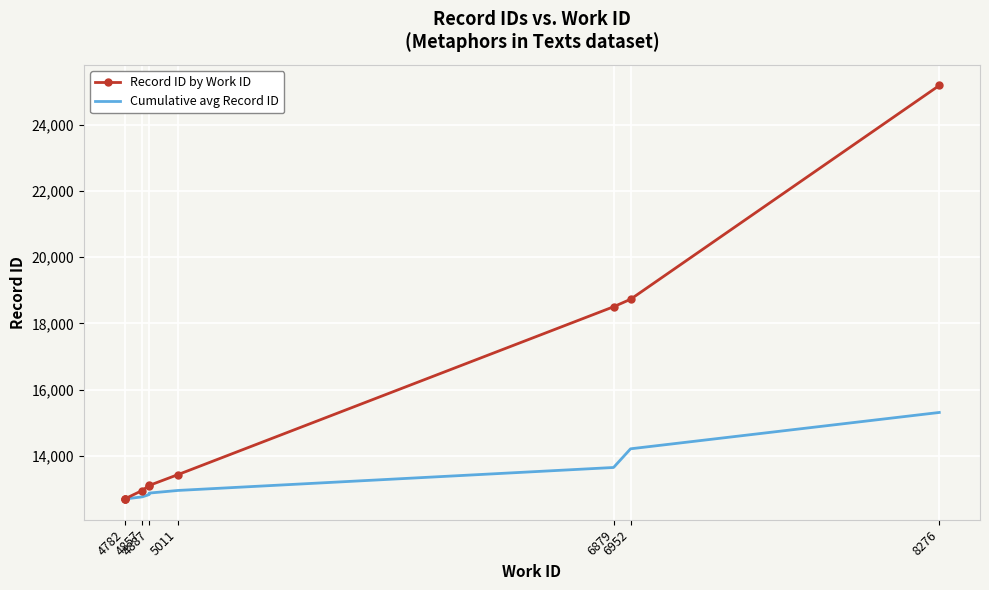

True or false: Cumulative avg Record ID and Record ID by Work ID intersect in this chart.

False